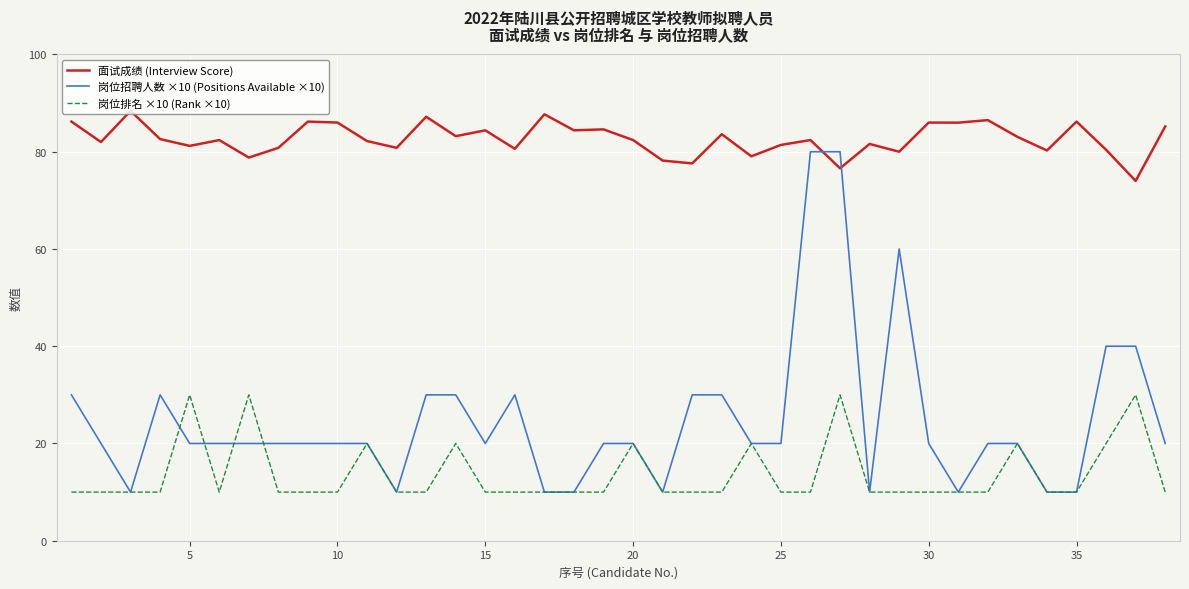

What is the difference between the maximum and second lowest values in the 面试成绩 (Interview Score) series?

11.8